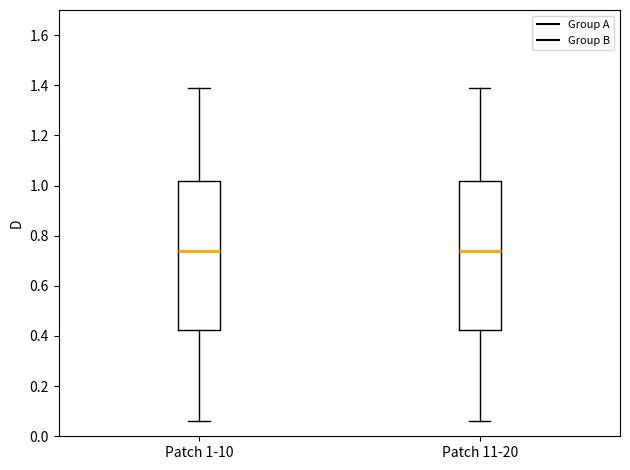

Reading left to right, read every box against the y-axis: the position of its median line, the range the box covers, and the ends of its whiskers. The values are not printed on the chart, so give them approximately, as read against the axis.

Patch 1-10: median 0.74, box 0.42 to 1.02, whiskers 0.06 to 1.40
Patch 11-20: median 0.74, box 0.42 to 1.02, whiskers 0.06 to 1.40